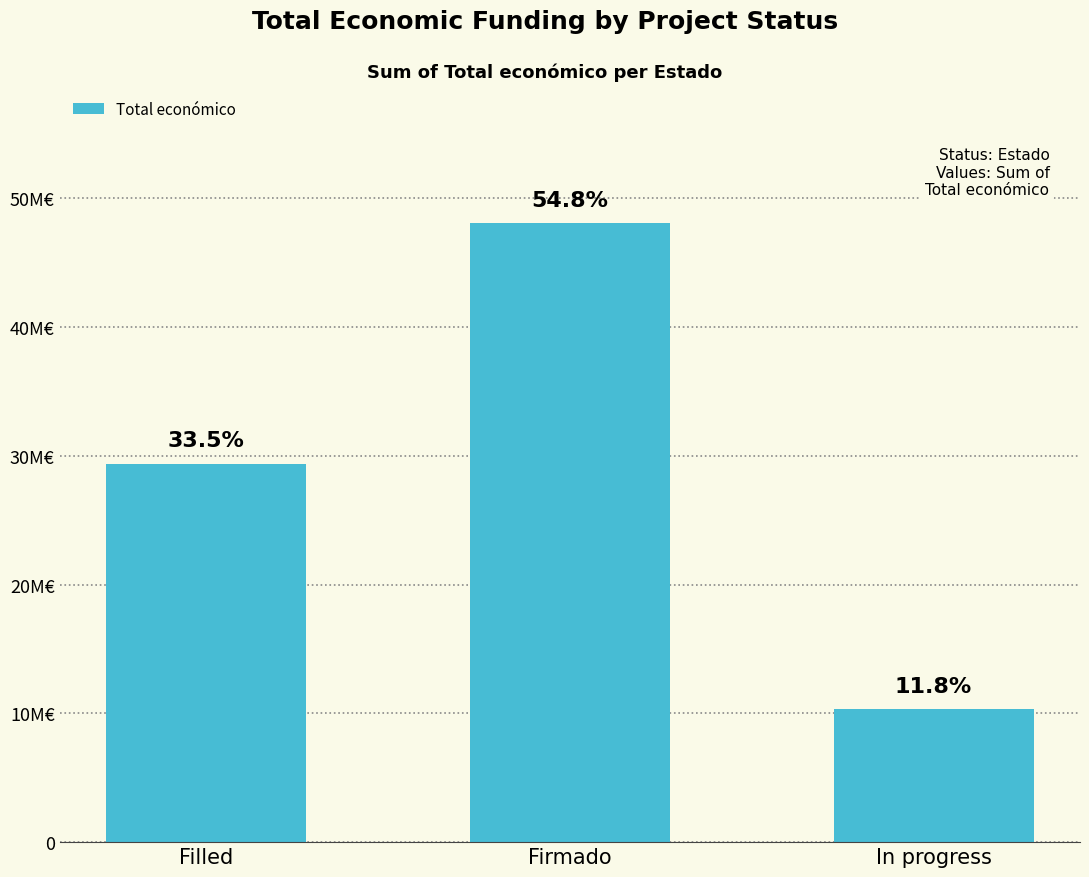

Count the values in the range 10317185 to 48078961.

3